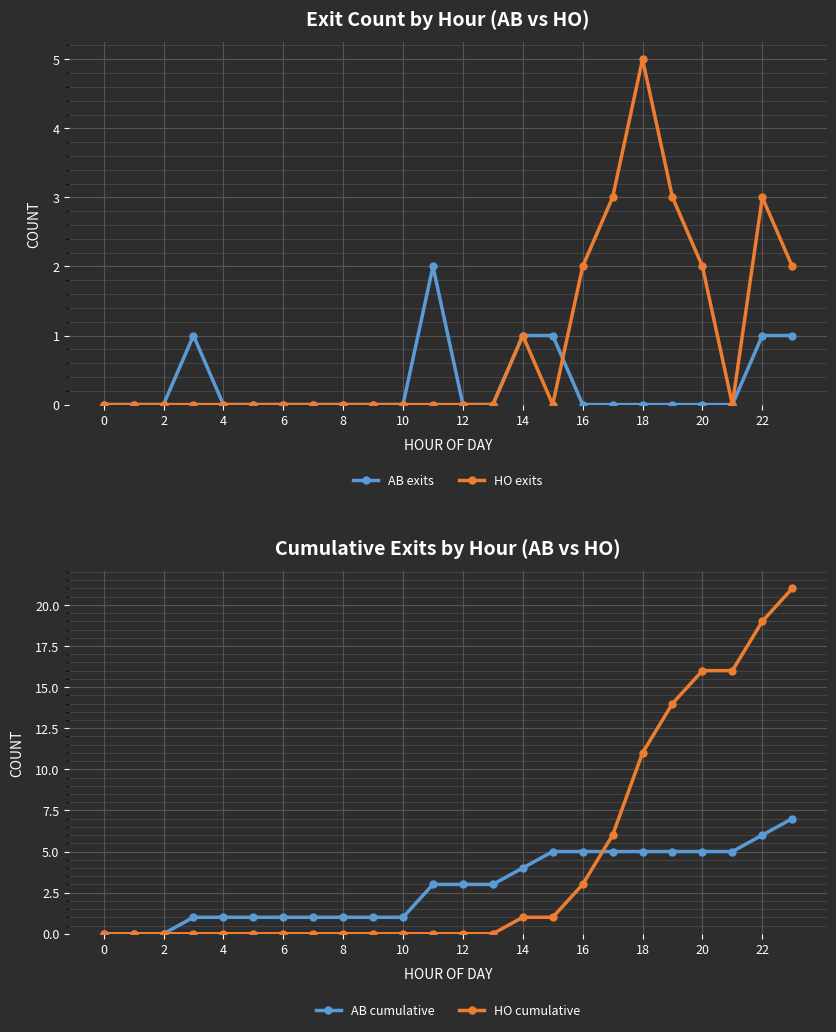

What is the sum of the HO cumulative values at 12 and 21?

16